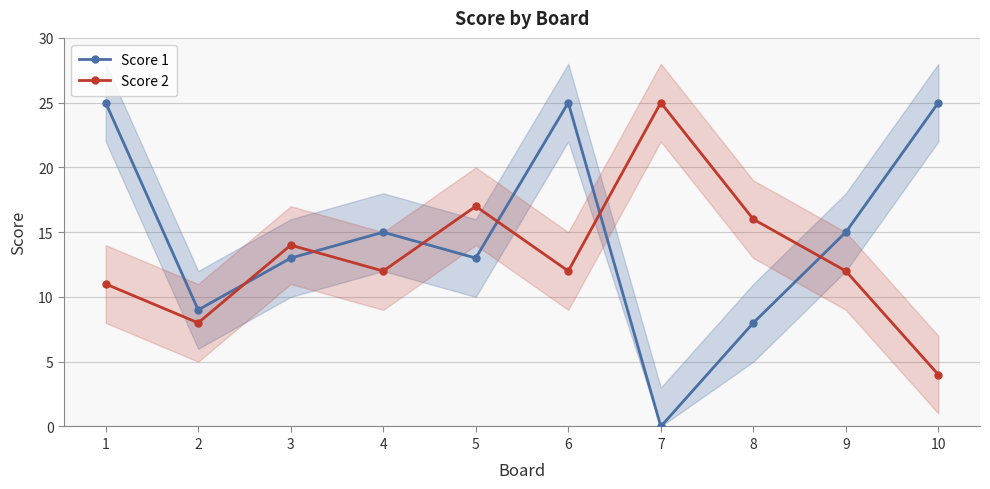

Reading right to left, list all the values displayed in this chart.

Score 1: 10=25	9=15	8=8	7=0	6=25	5=13	4=15	3=13	2=9	1=25
Score 2: 10=4	9=12	8=16	7=25	6=12	5=17	4=12	3=14	2=8	1=11